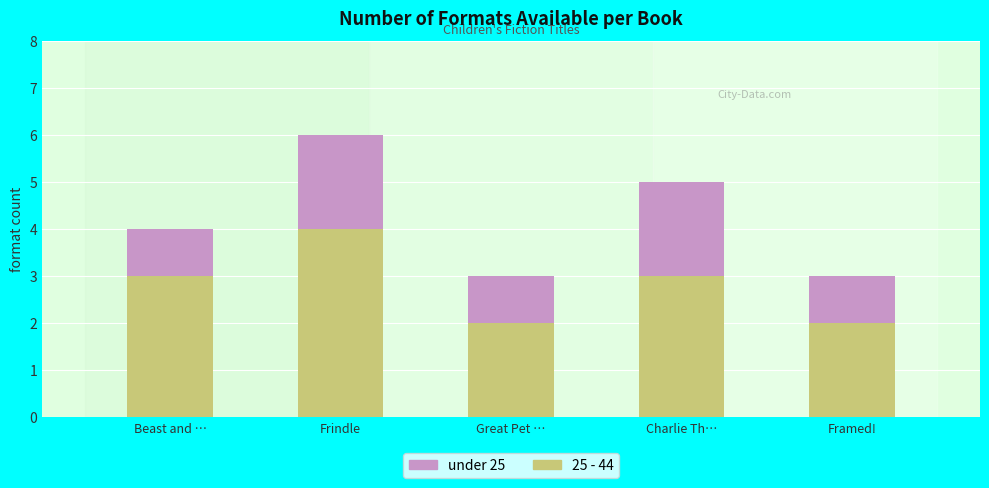

What is the maximum value for 25 - 44?

4